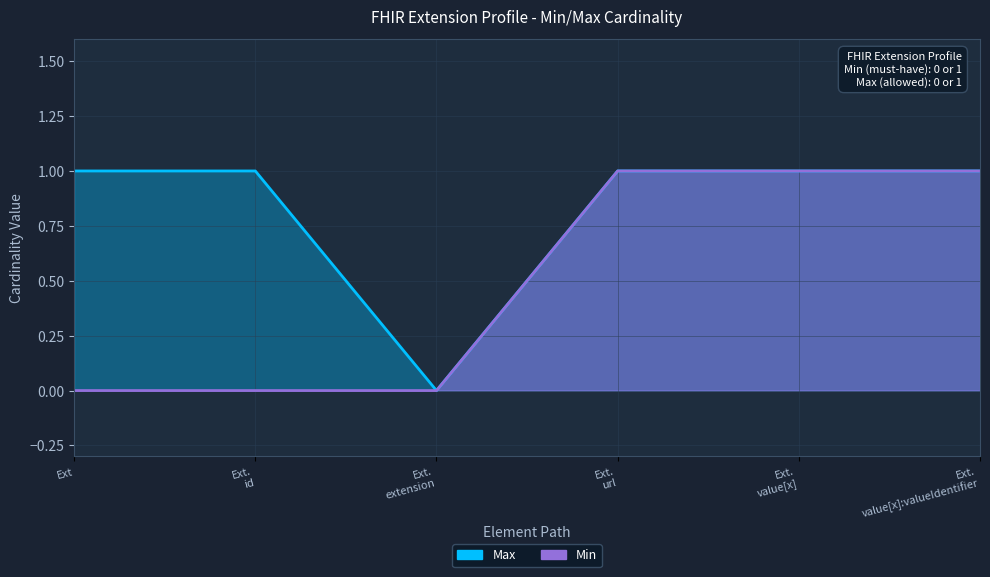

What are all the series names shown in the legend?

Min, Max